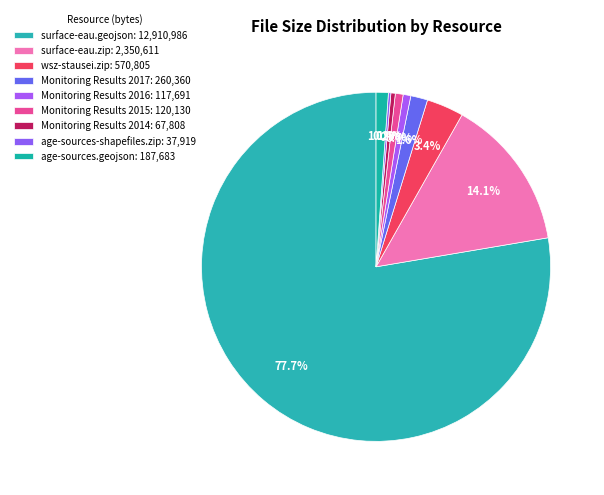

What is the smallest slice in the pie chart?

age-sources-shapefiles.zip